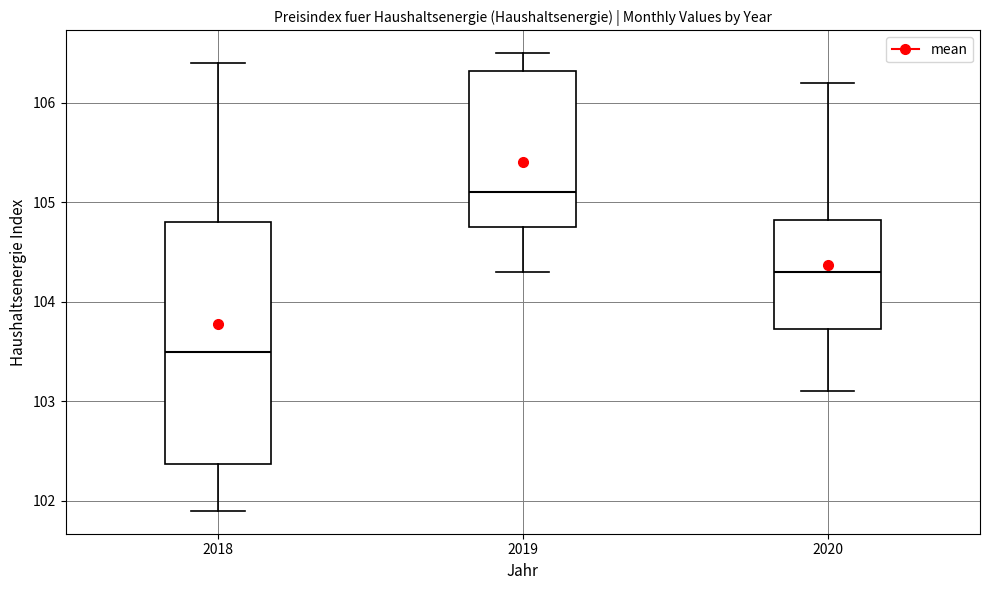

Reading left to right, transcribe this box plot: for each box, give where its median line is, the range the box spans, and where its two whiskers end, as read against the y-axis. The values are not printed on the chart, so give them approximately, as read against the axis.

2018: median 103.5, box 102.4 to 104.8, whiskers 101.9 to 106.4
2019: median 105.1, box 104.8 to 106.3, whiskers 104.3 to 106.5
2020: median 104.3, box 103.7 to 104.8, whiskers 103.1 to 106.2